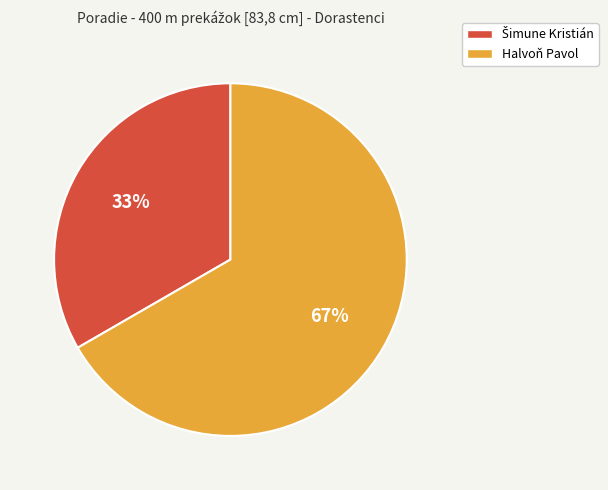

To the nearest percent, what is the average slice percentage?

50%